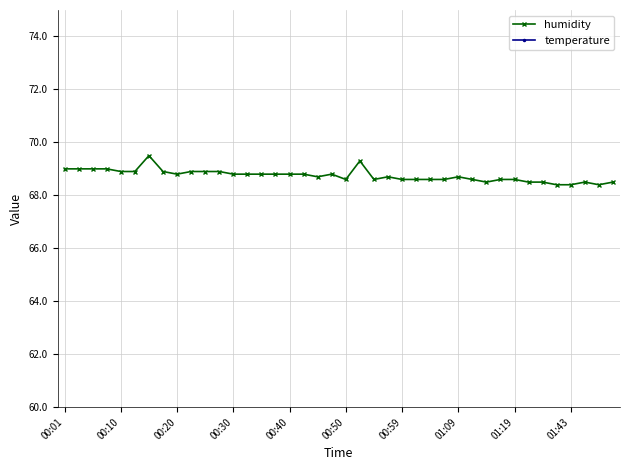

Which series has the largest total across all categories?

humidity